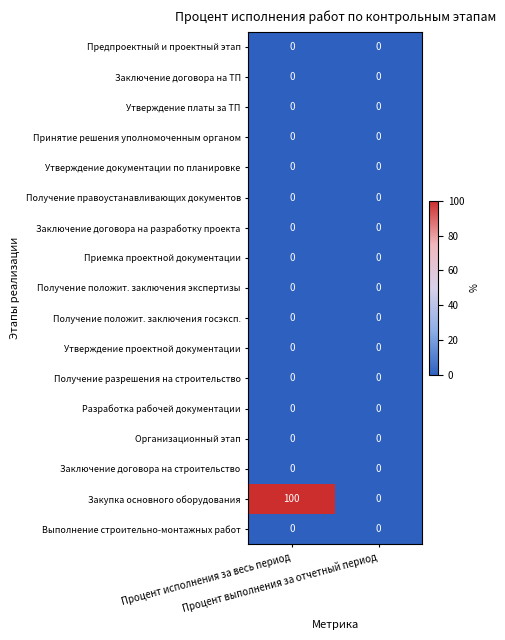

Which series has the widest spread of values?

Закупка основного оборудования